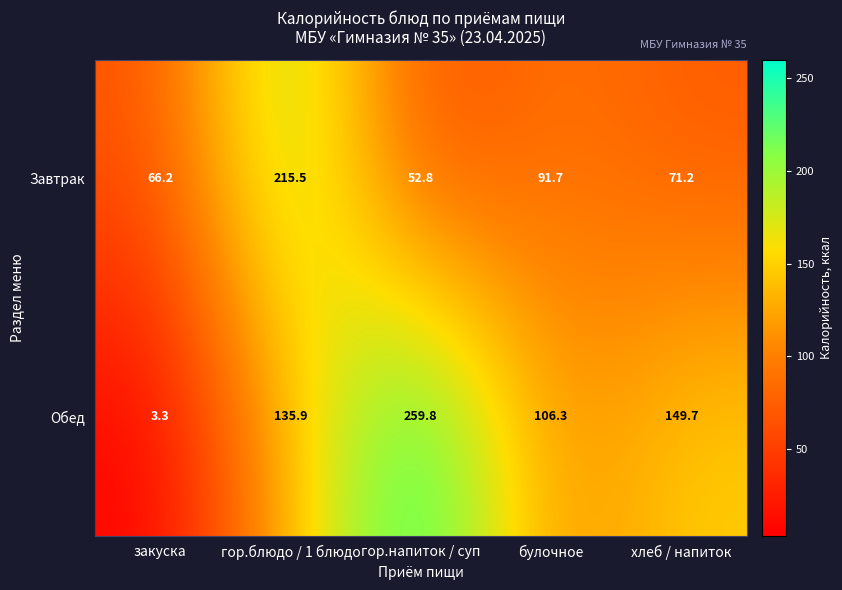

What is the average value of the Обед series?

131.0